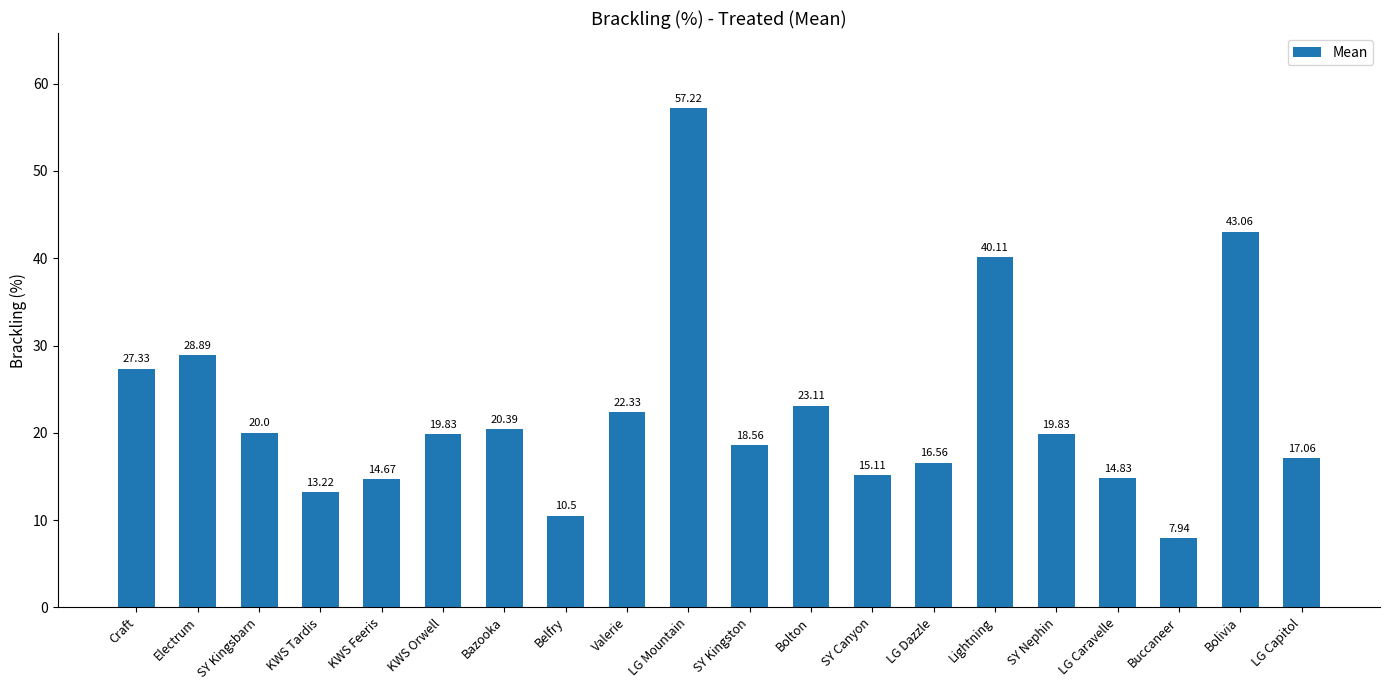

What is the label of the 8th bar from the left?

Belfry